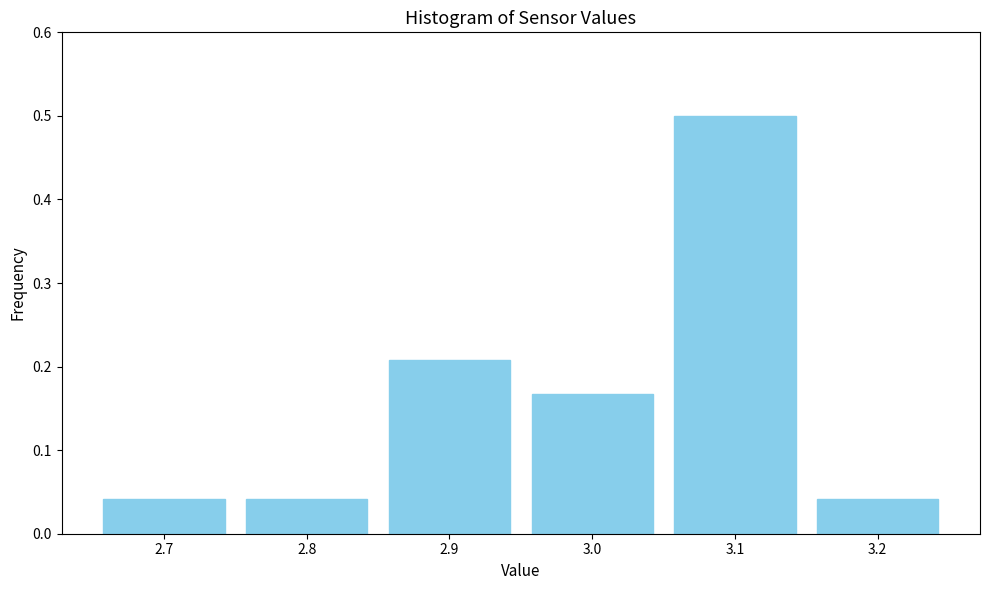

What is the height of the bar covering 3.15 to 3.25 on the x-axis? The values are not printed on the chart, so give them approximately, as read against the axis.

0.04